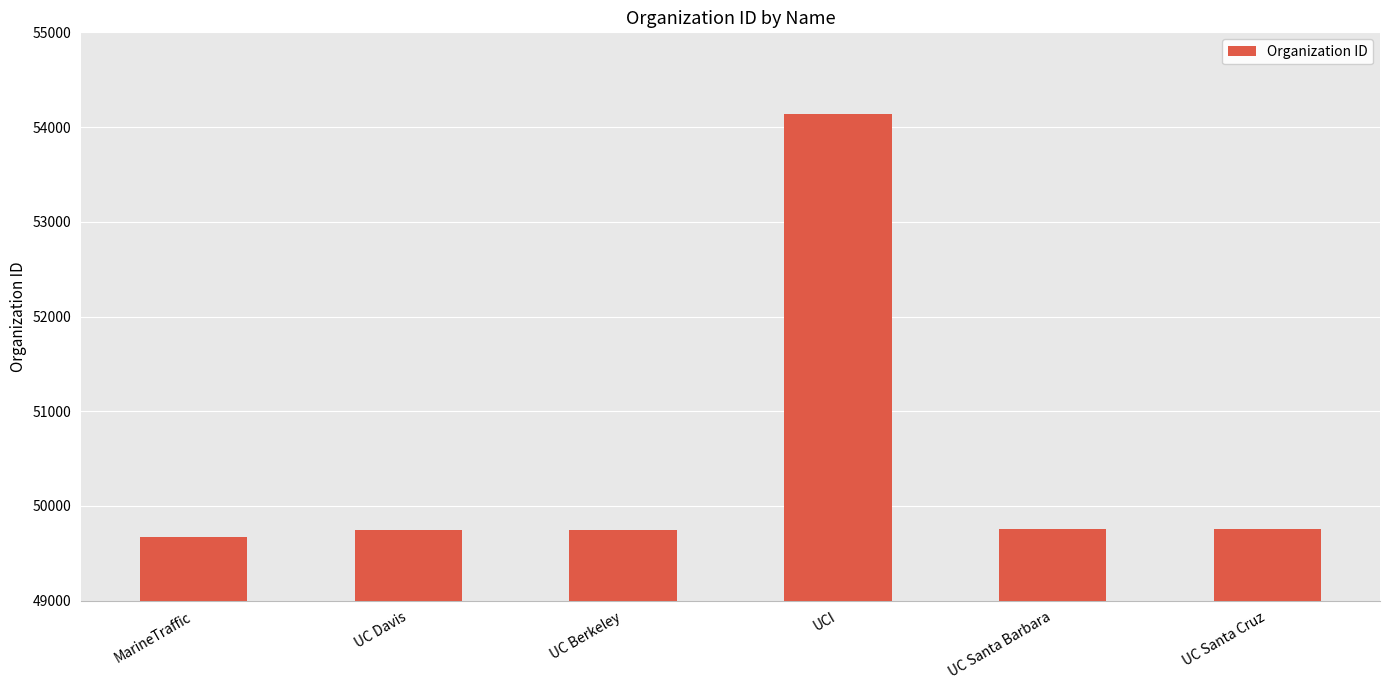

Which category has the highest value across all series?

UCI